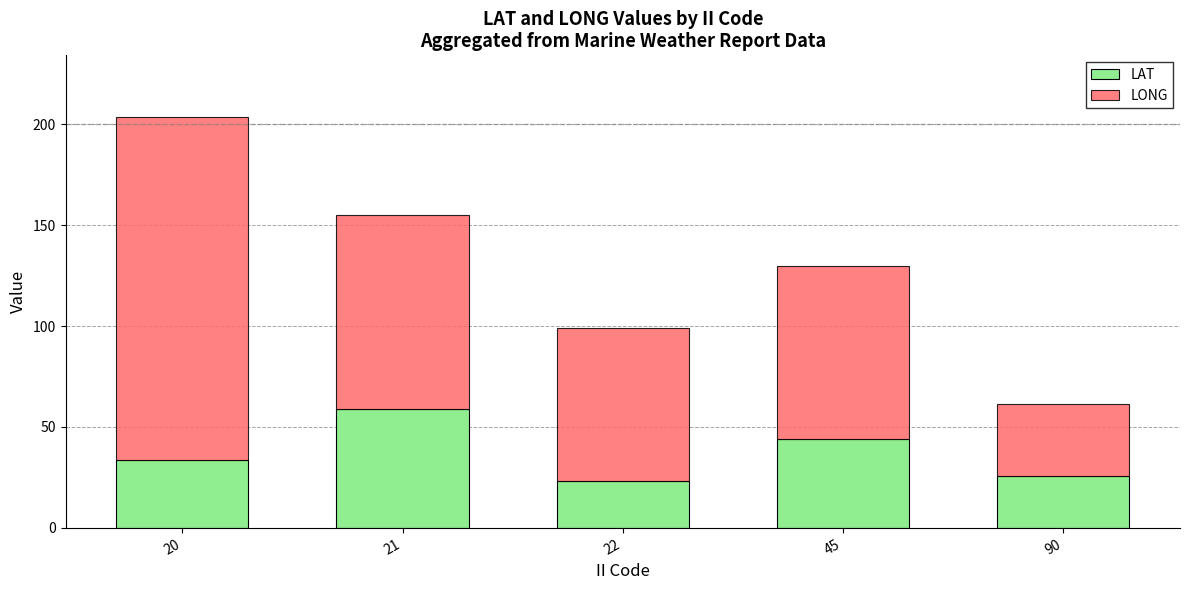

The value of LAT at 22 is 23.2. True or false?

True